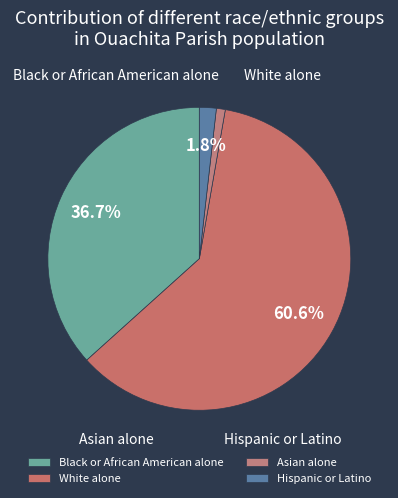

What percentage is the Black or African American alone slice, to the nearest percent?

37%